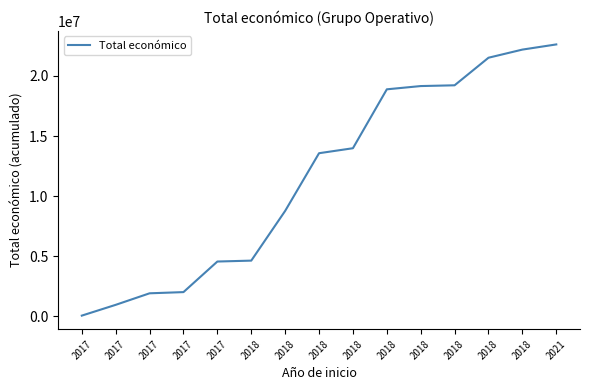

Does the chart have visible grid lines?

No